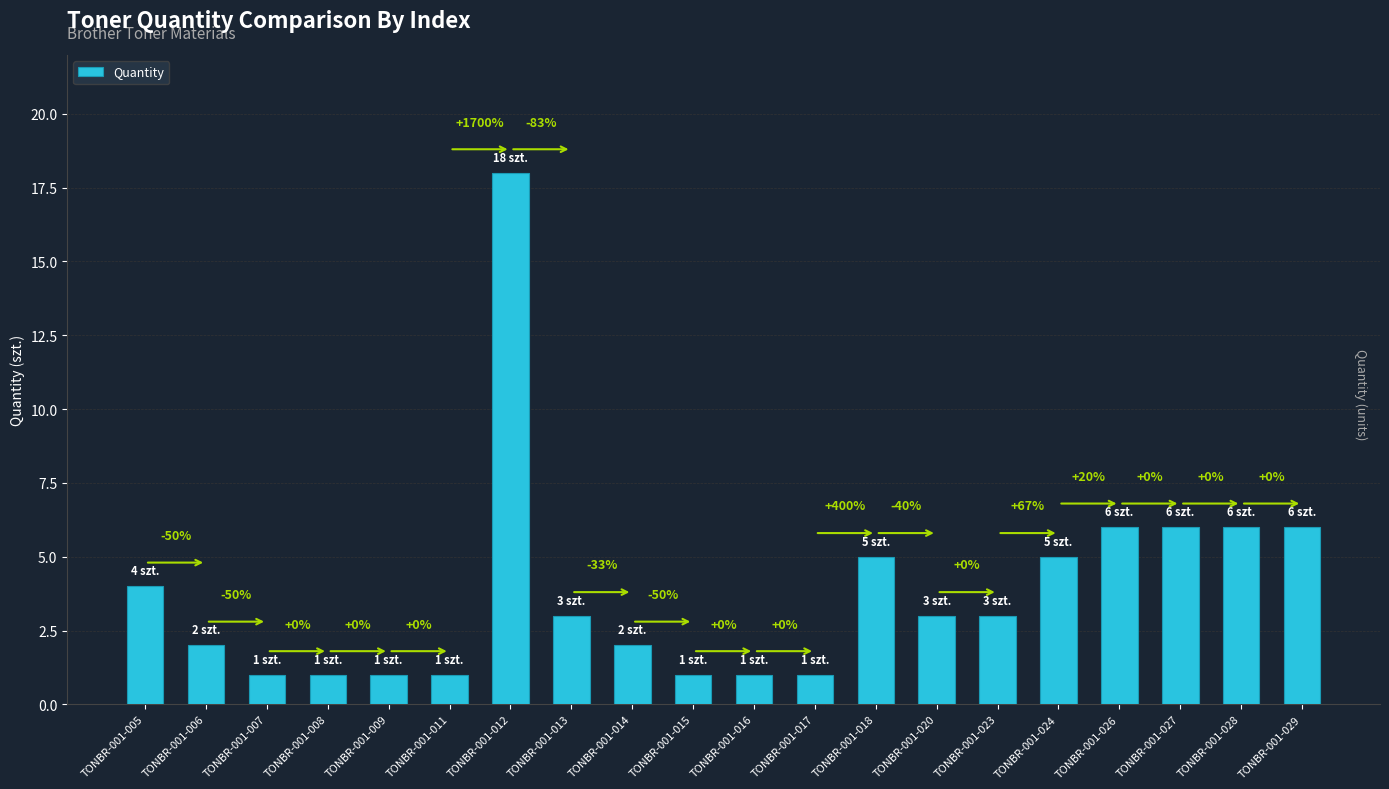

Which label corresponds to the smallest value in the chart?

TONBR-001-007